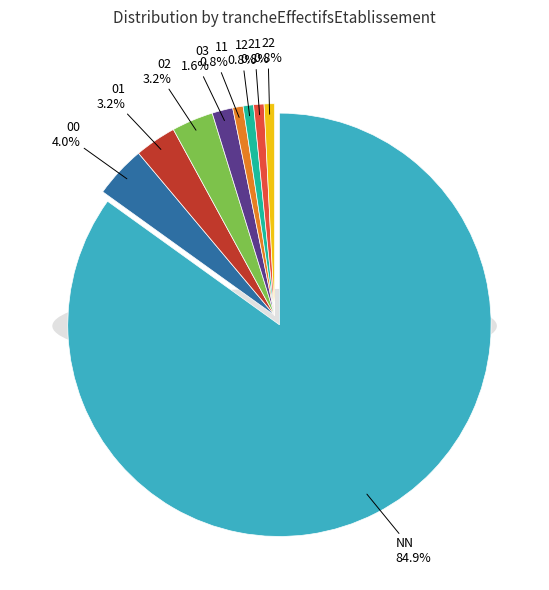

How many segments does this pie chart have?

9